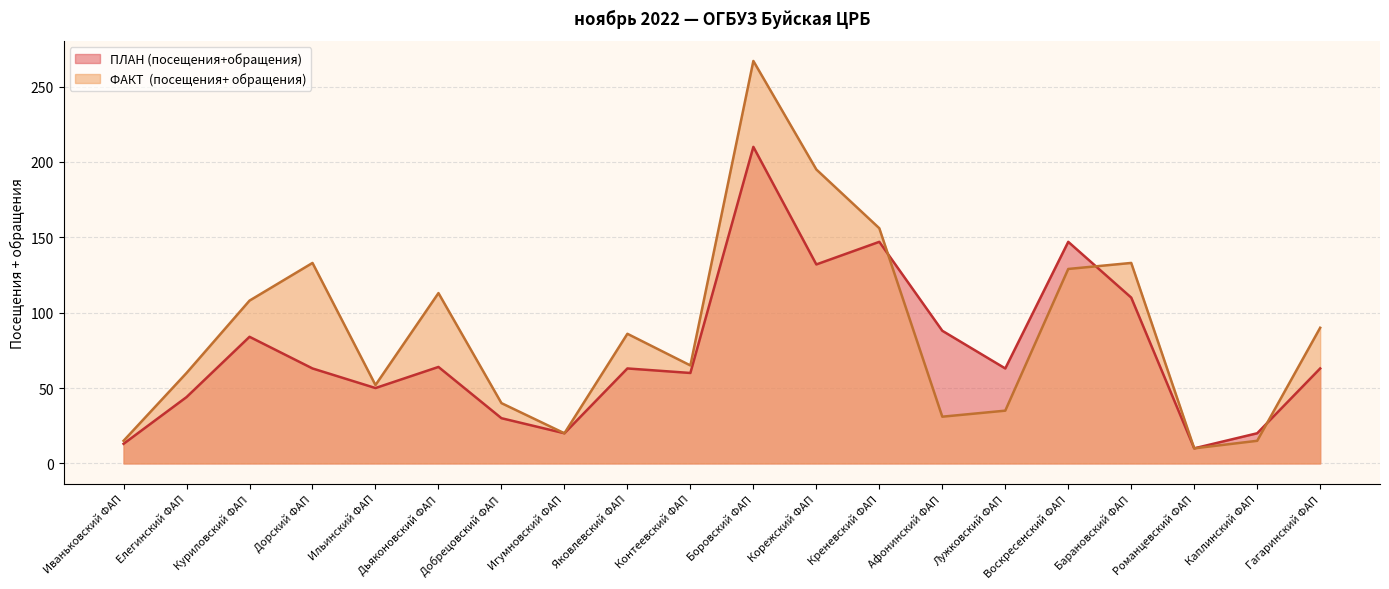

How many interior local peaks does the ПЛАН (посещения+обращения) series have?

6